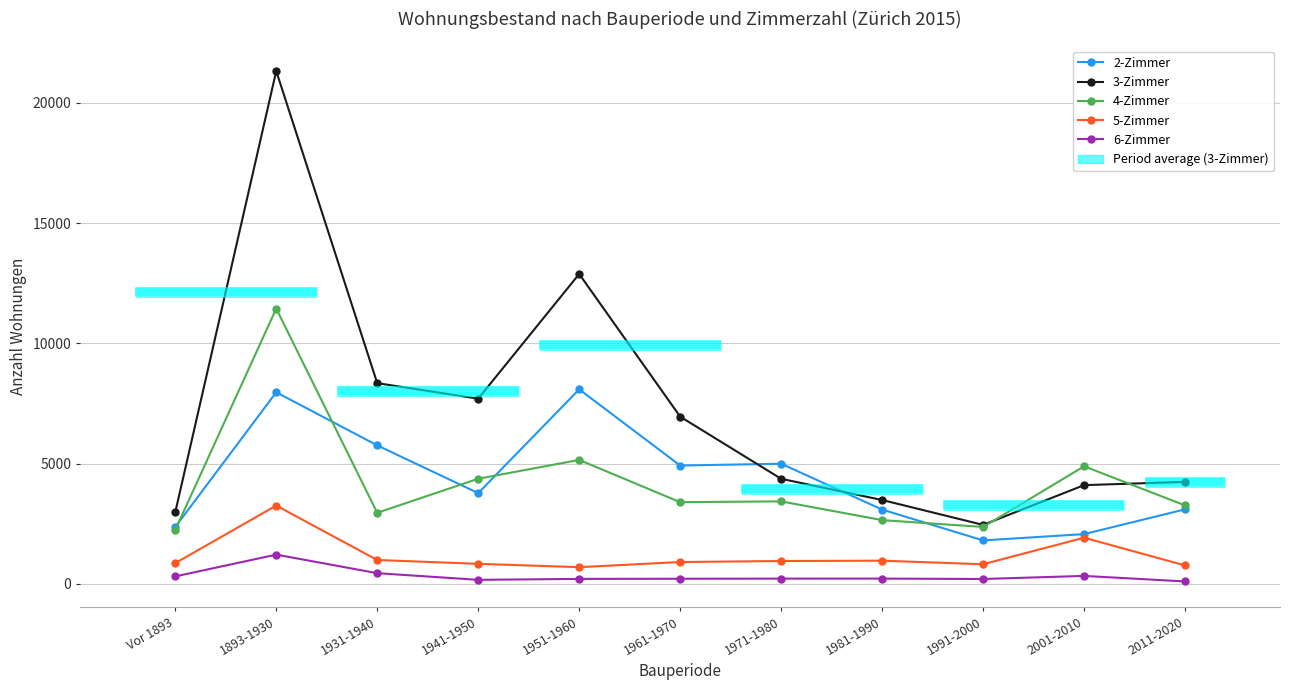

At which category does 2-Zimmer reach its first local peak?

1893-1930